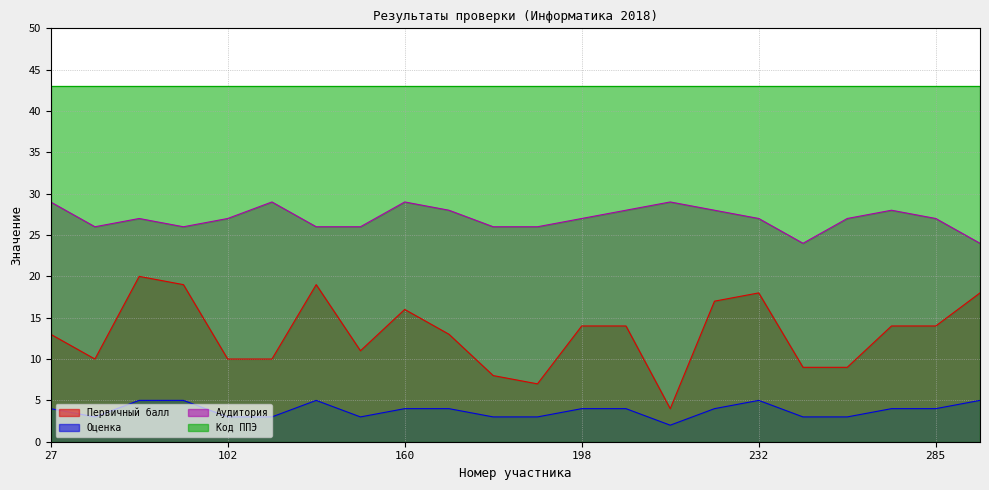

What is the average value of the Аудитория series?

27